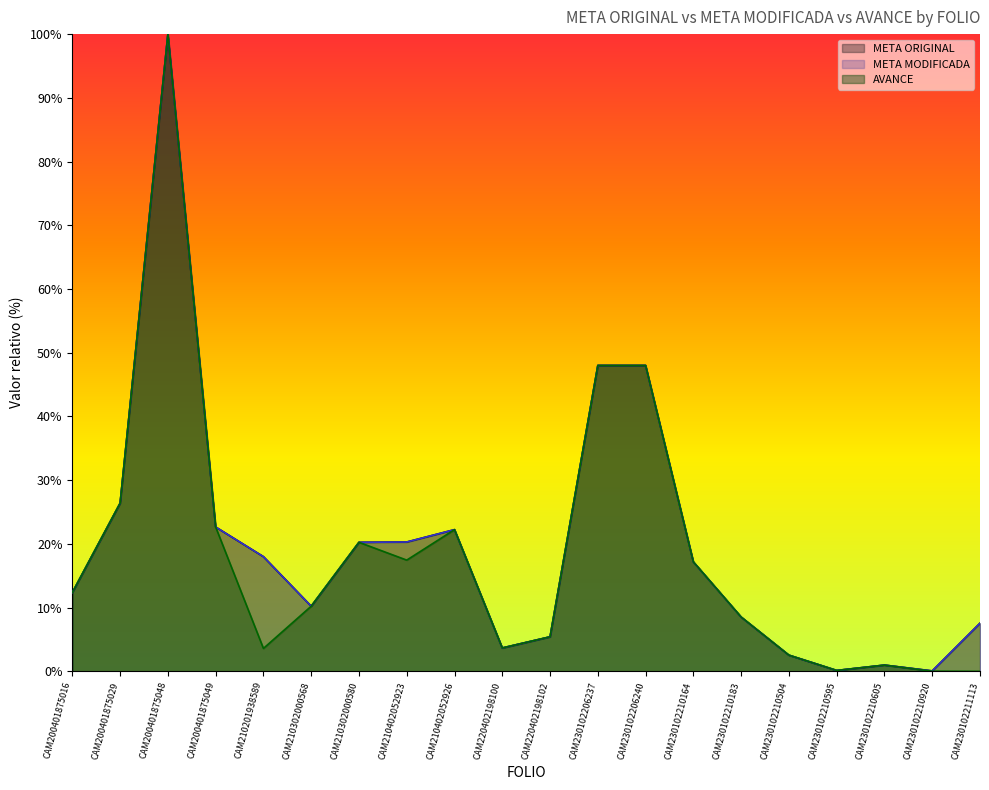

At which label does META ORIGINAL reach its peak?

CAM200401875048